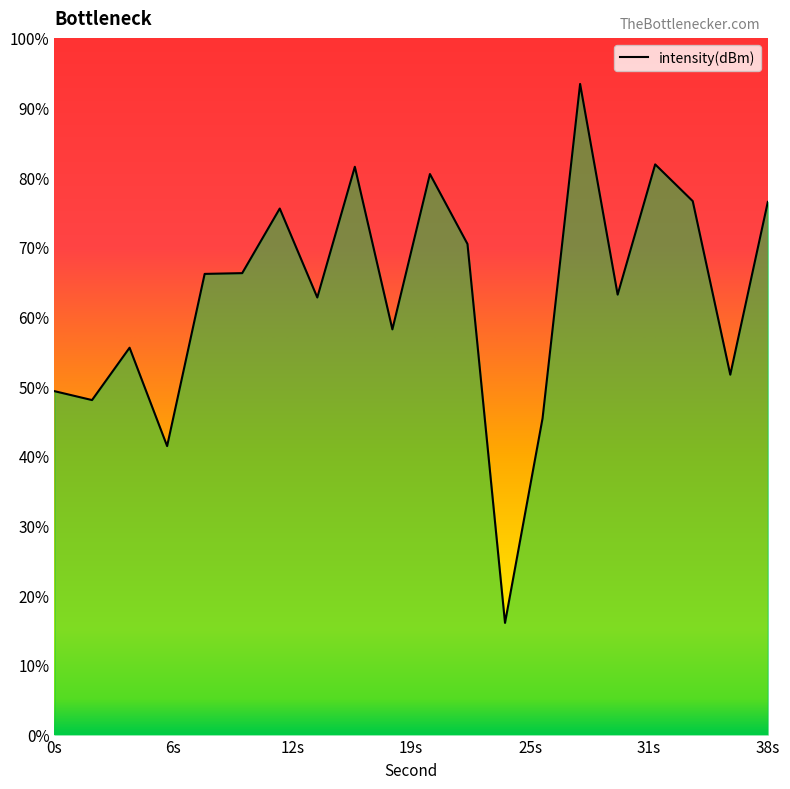

At which category does the chart reach its minimum across all series?

24